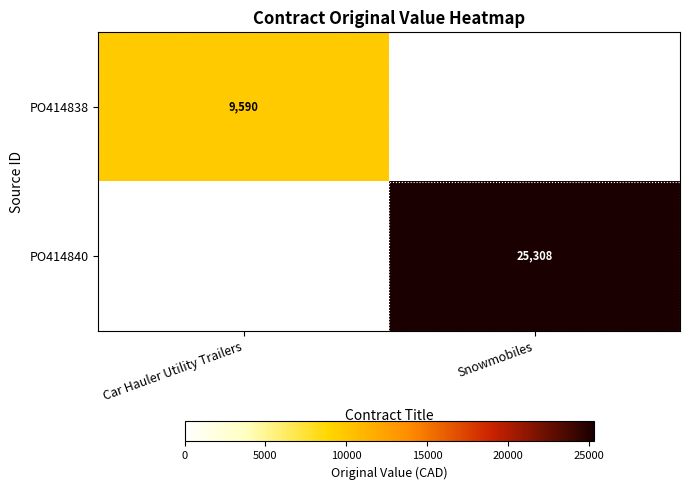

The PO414838 series shows 9590 at Car Hauler Utility Trailers. True or false?

True